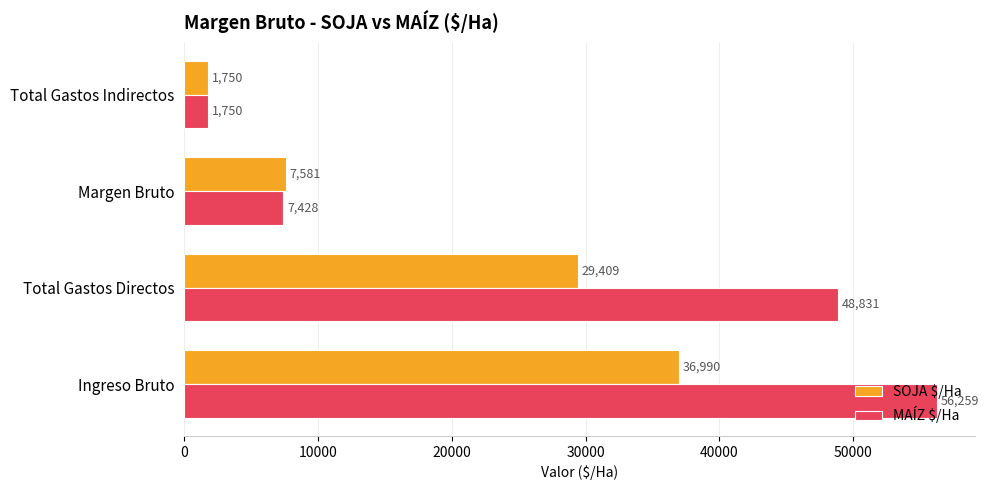

What is the lowest value of the MAÍZ $/Ha series?

1750.0